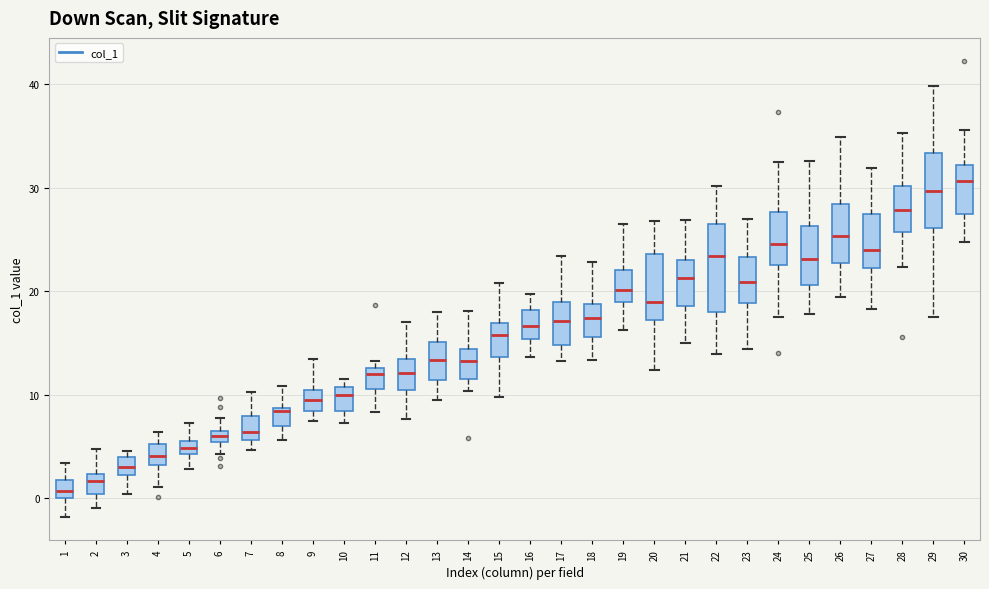

Comparing the boxes themselves (not the whiskers), which one is the tallest?

22